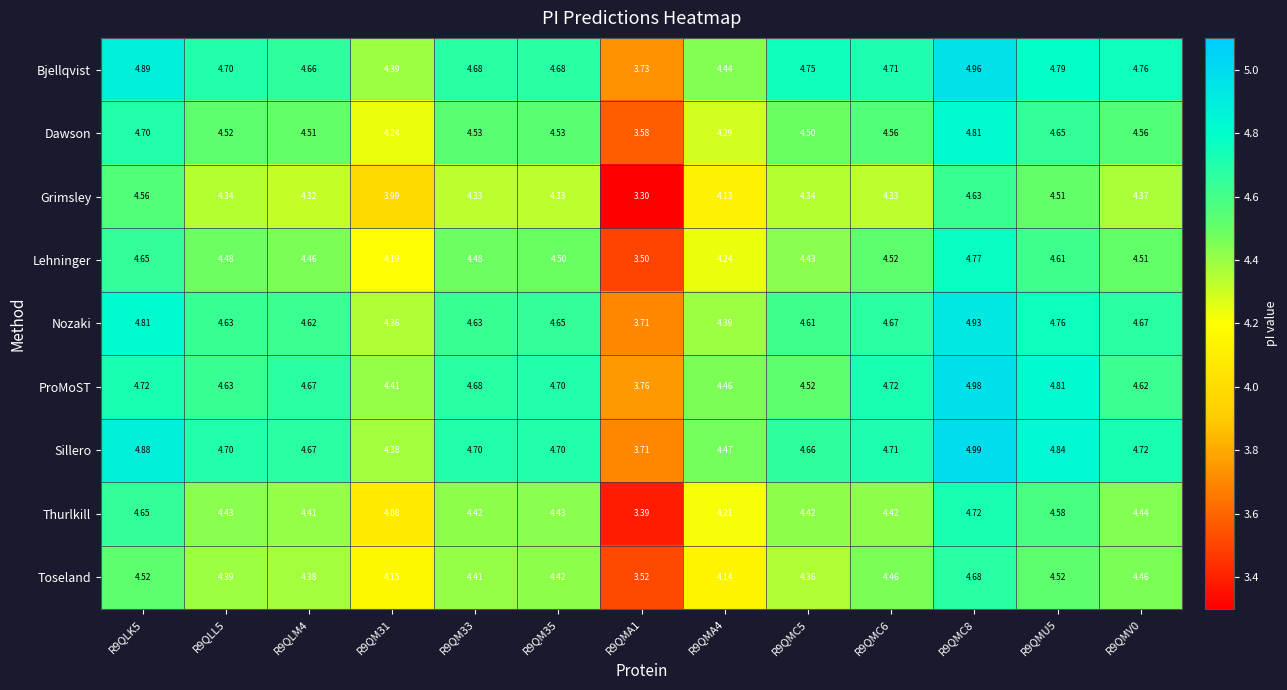

Rank the series by their maximum value, from lowest to highest.

Grimsley, Toseland, Thurlkill, Lehninger, Dawson, Nozaki, Bjellqvist, ProMoST, Sillero